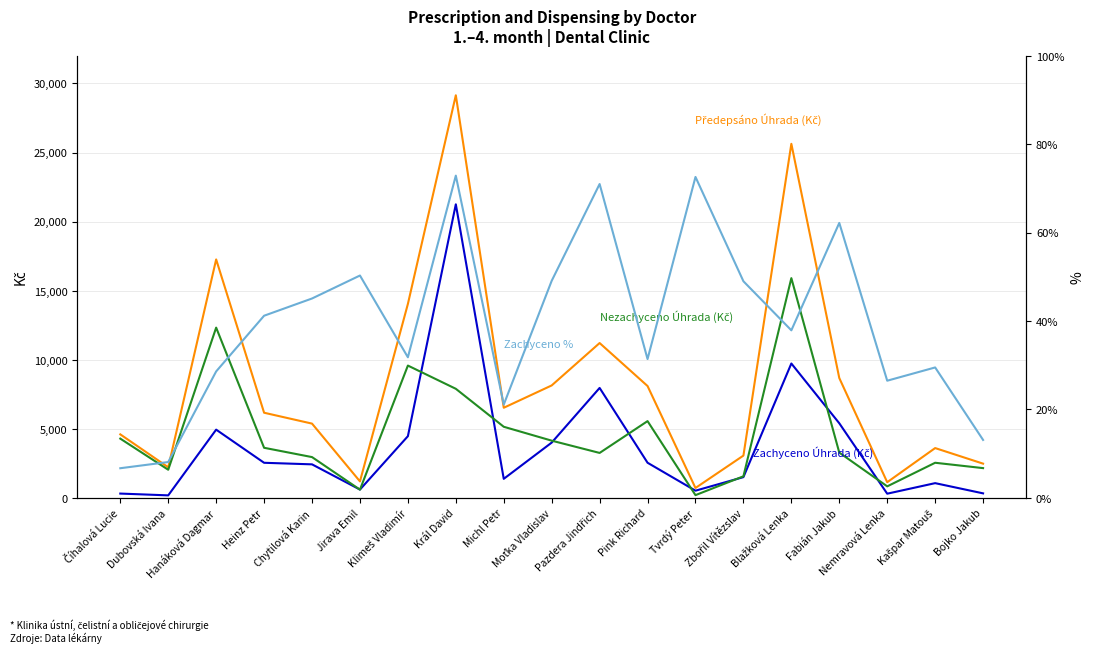

How many data points in Předepsáno Úhrada (Kč) are above 6161?

10